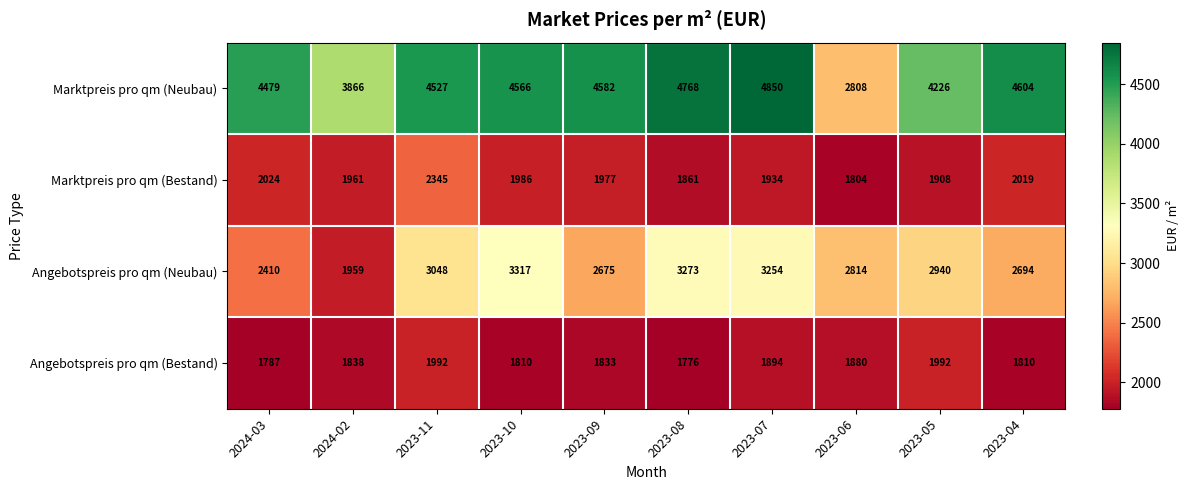

At which category is the sum across all series the highest?

2023-07